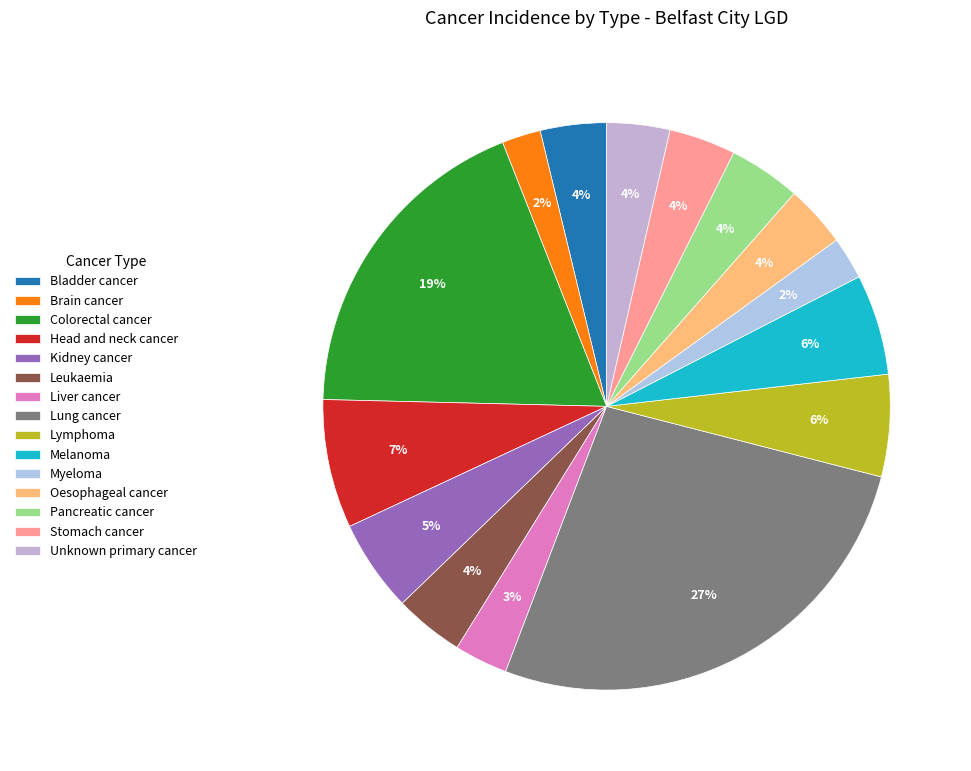

To the nearest percent, what is the difference between the largest and smallest slice percentages?

25%